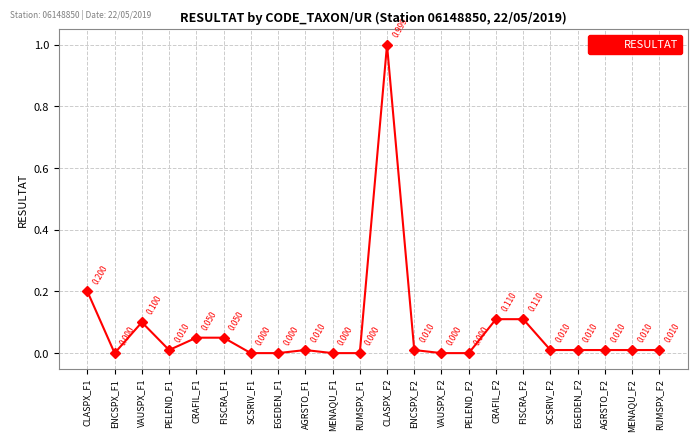

True or false: there are more than 0 points higher than both neighbors.

True